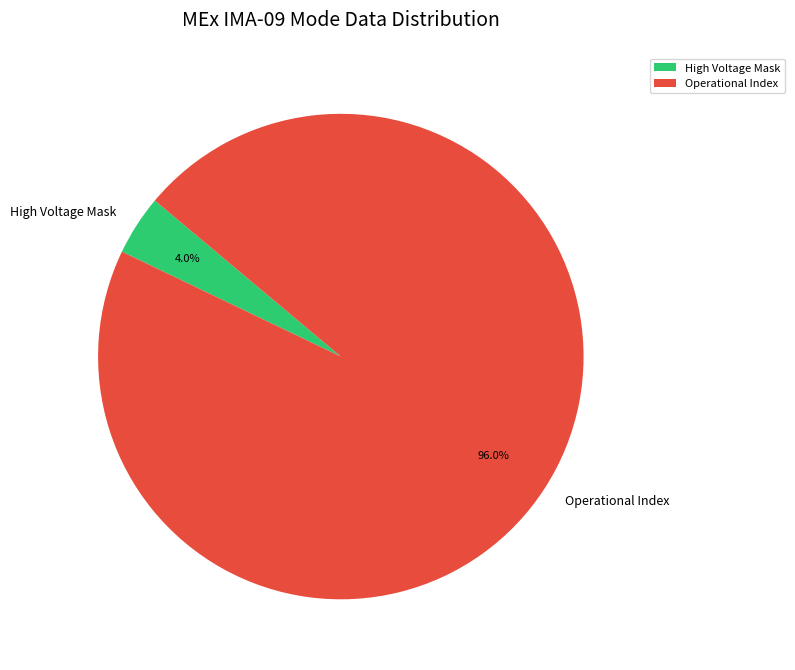

Is there a majority slice in this chart?

Yes